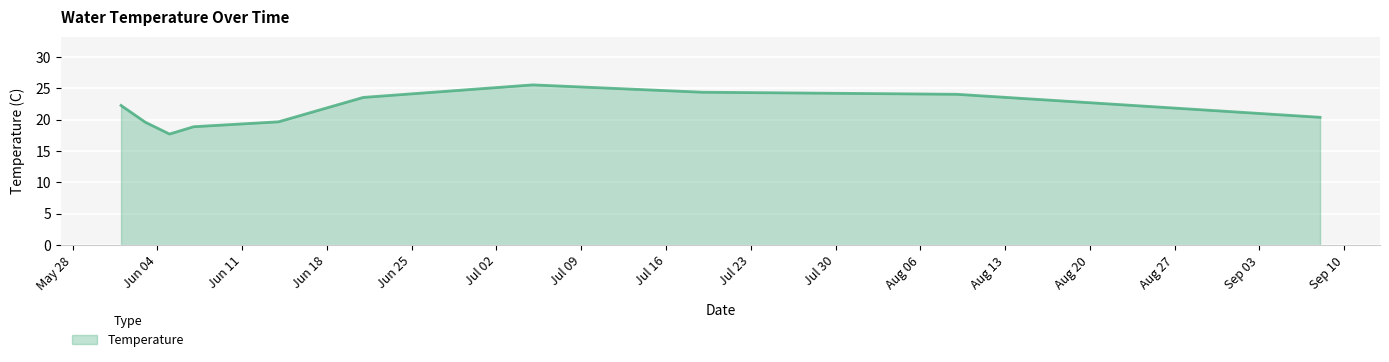

What is the minimum value shown in the chart?

17.7